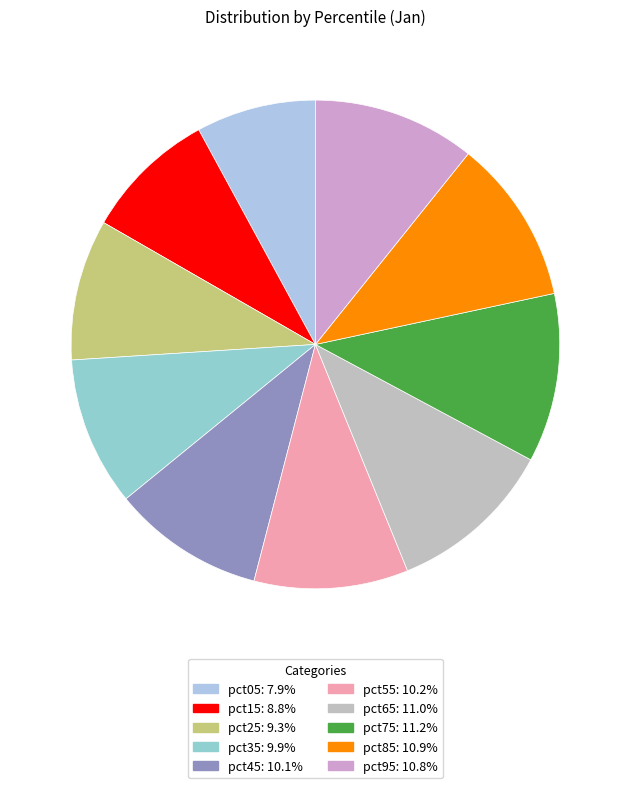

Which category has the smallest portion of the pie?

pct05